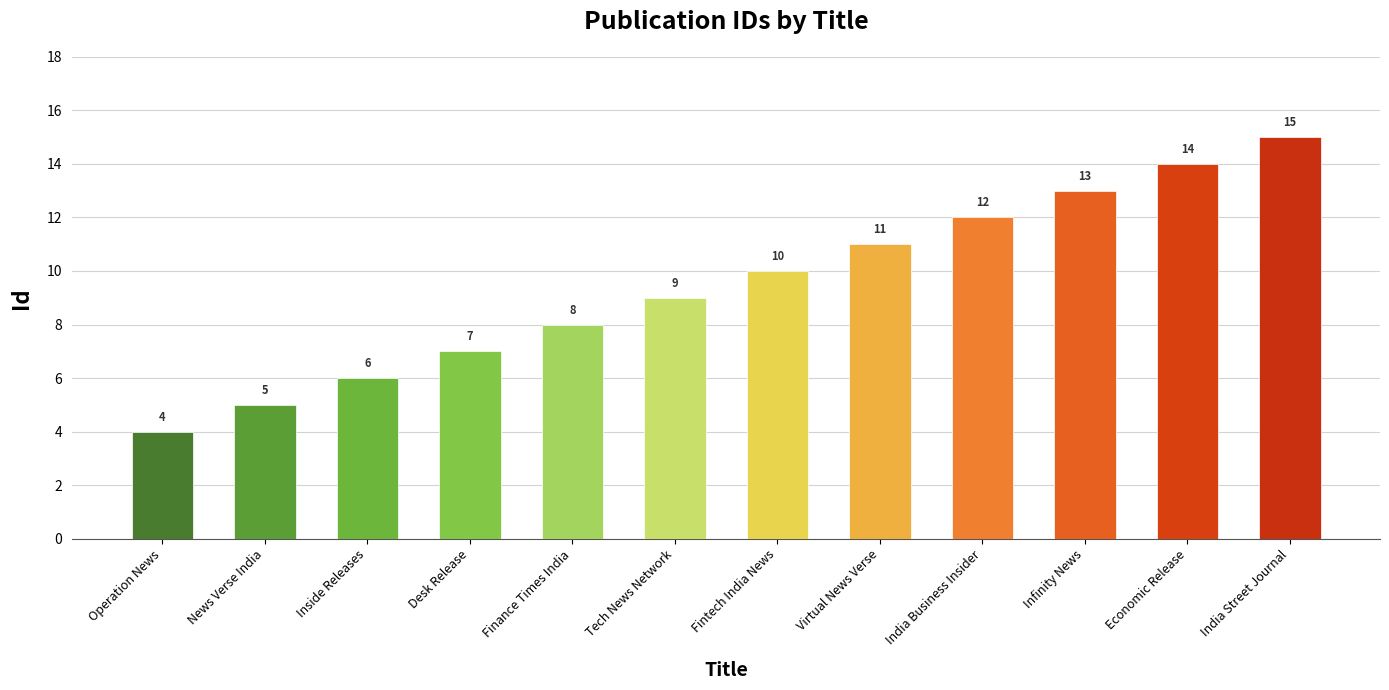

Are the bars horizontal?

No